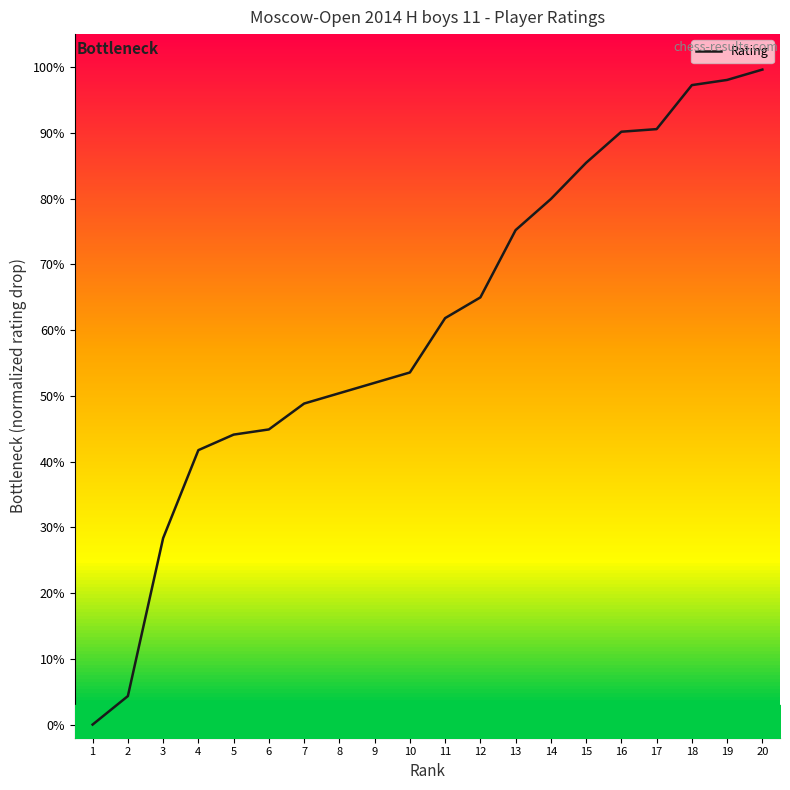

Rank the categories by value from lowest to highest.

1, 2, 3, 4, 5, 6, 7, 8, 9, 10, 11, 12, 13, 14, 15, 16, 17, 18, 19, 20